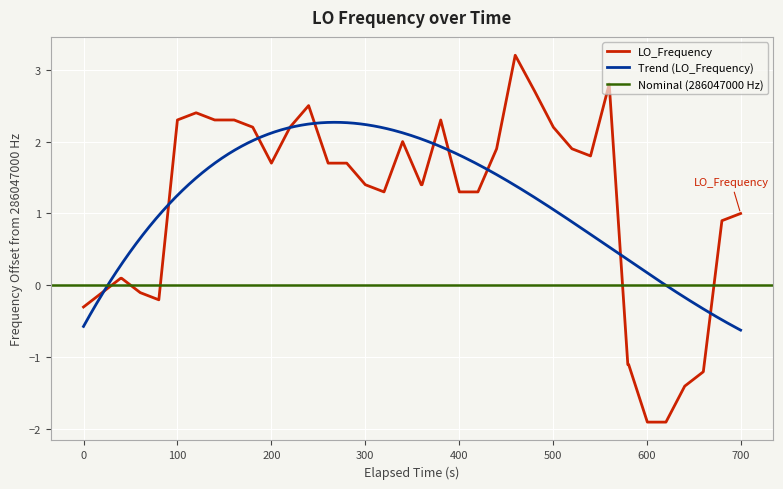

True or false: the data shows 1.2 at 11.

False